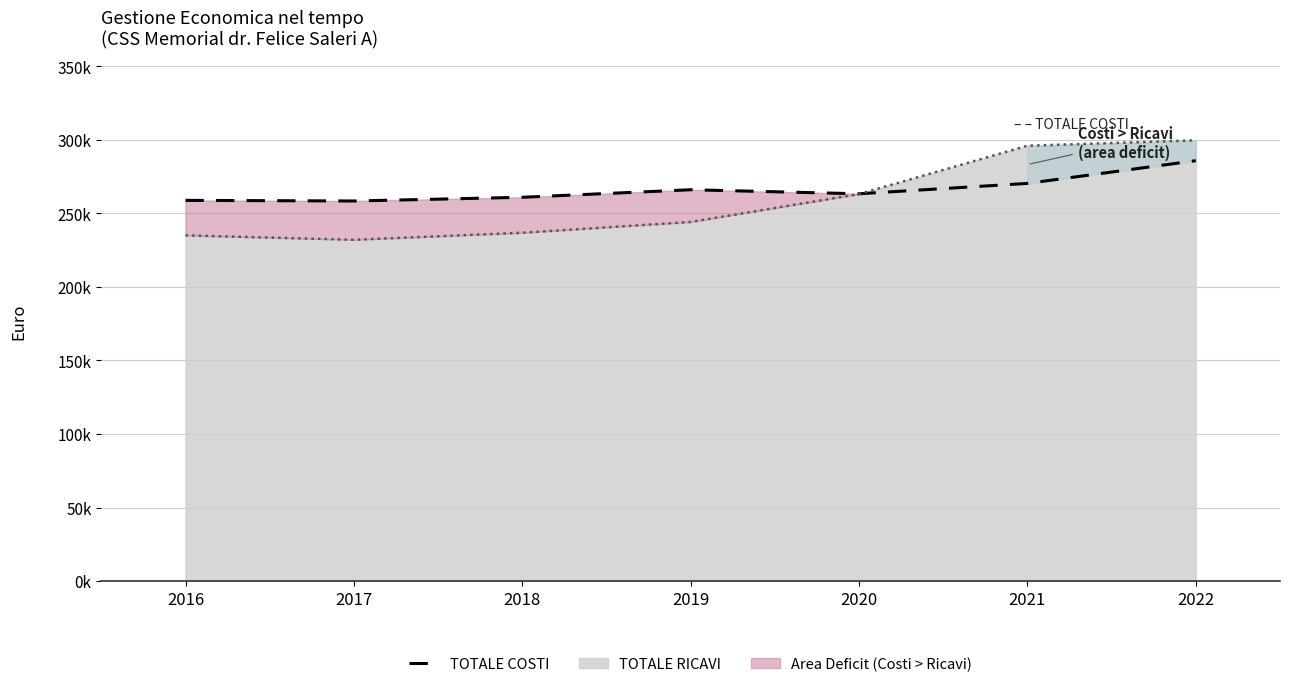

Count the number of data series in this chart.

2